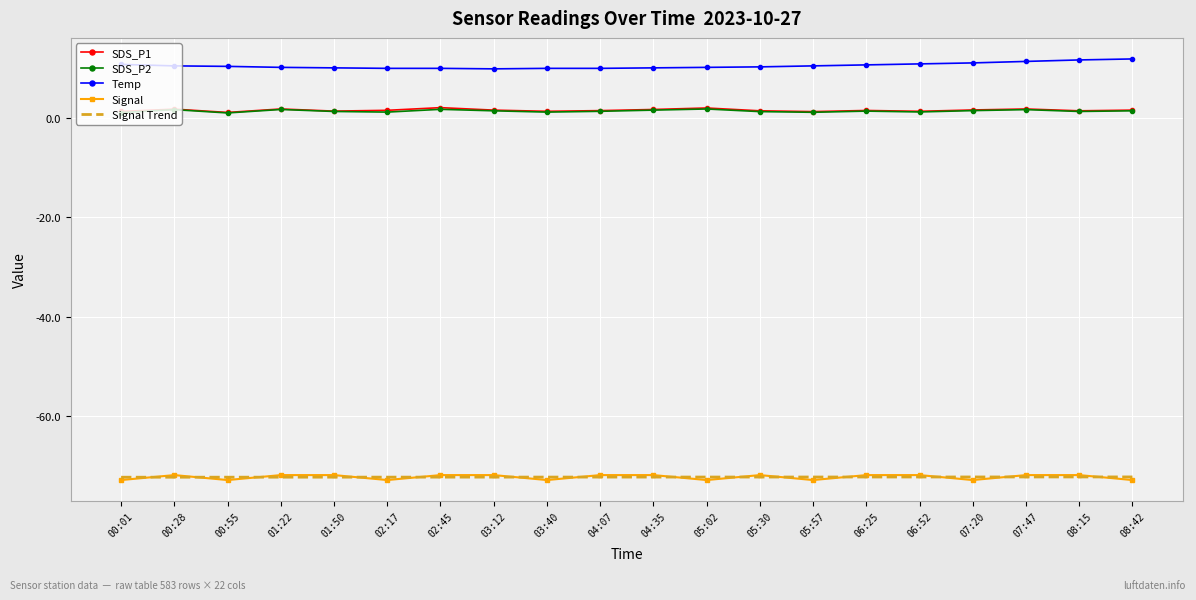

What is the maximum value shown in the chart?

12.0